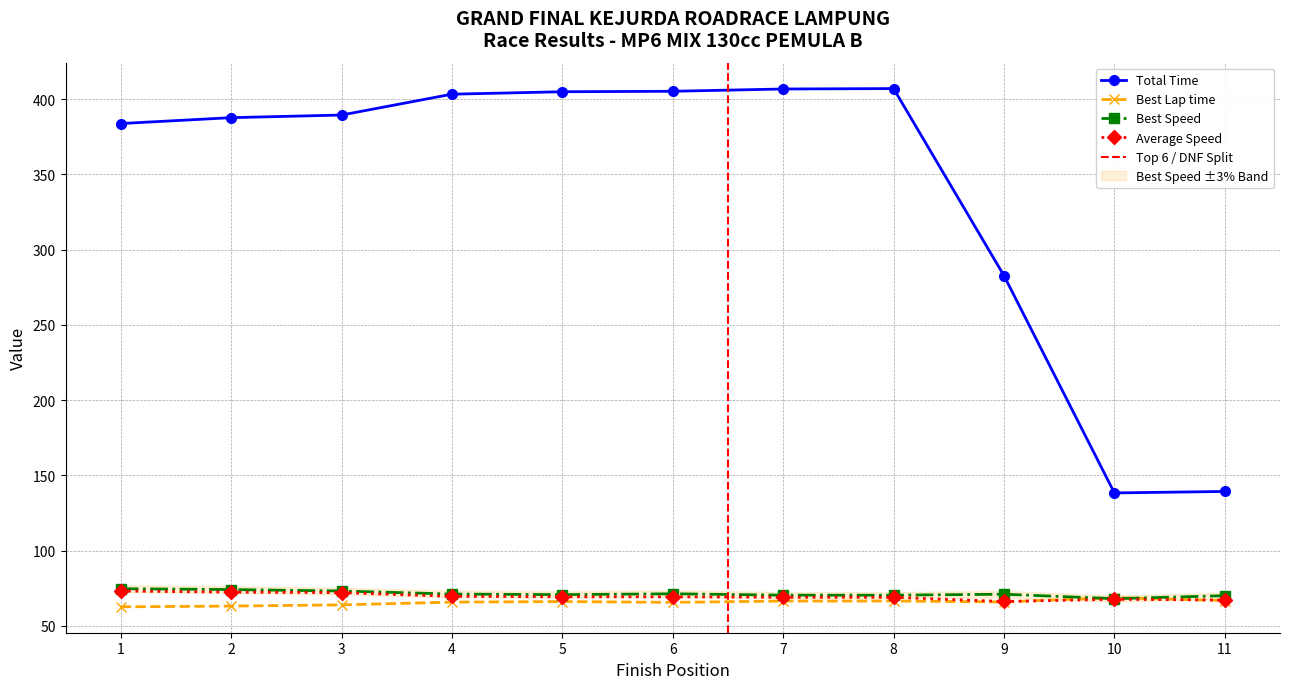

Where is Total Time nearest to the value 272?

9